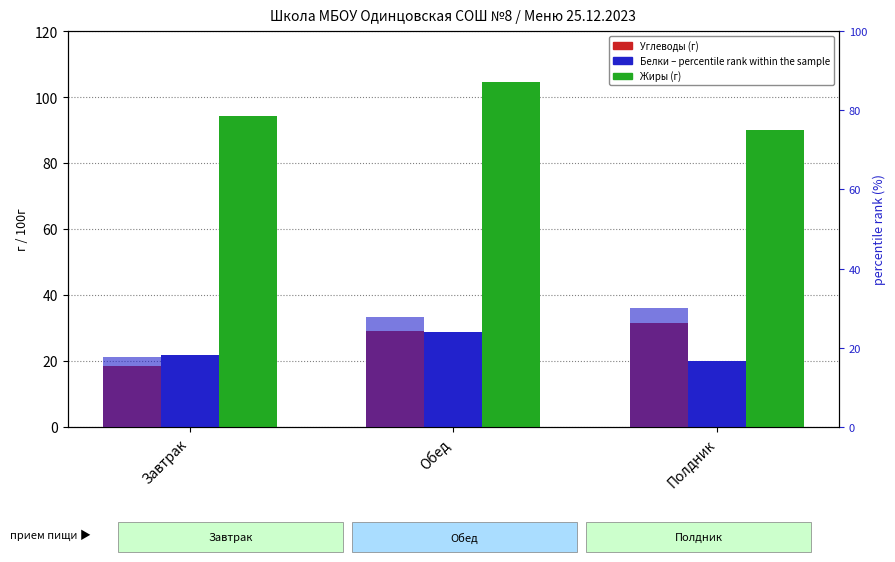

Are the bars horizontal?

No